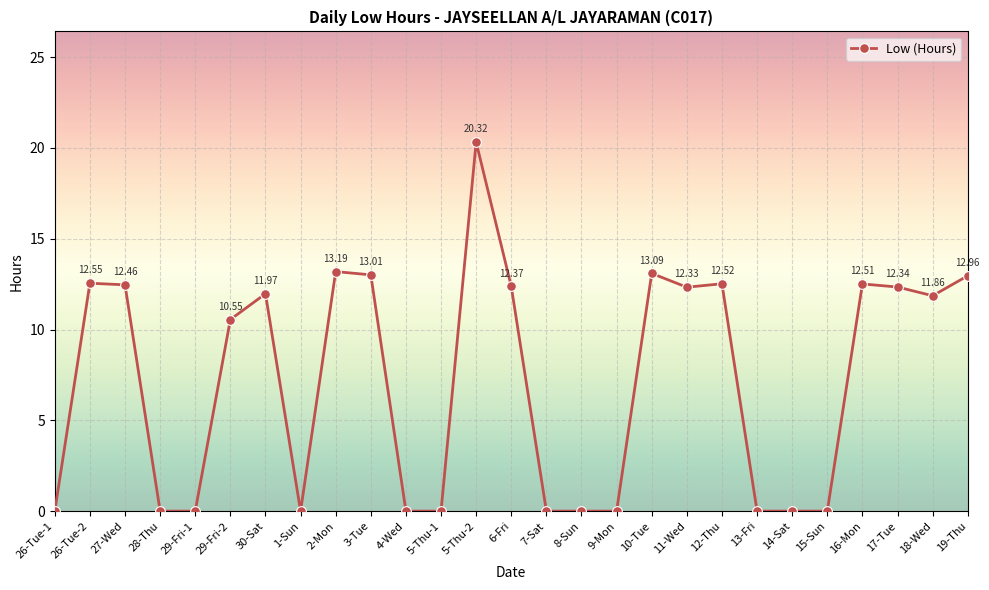

How many points are higher than both their immediate neighbors (excluding endpoints)?

7